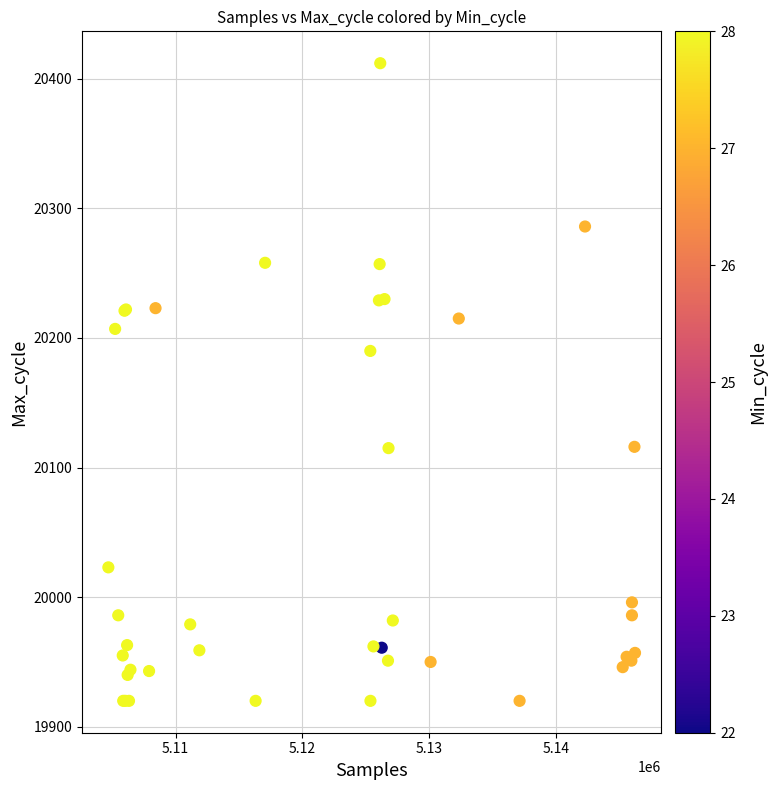

What Y value in the scatter plot is closest to 20166?

20190